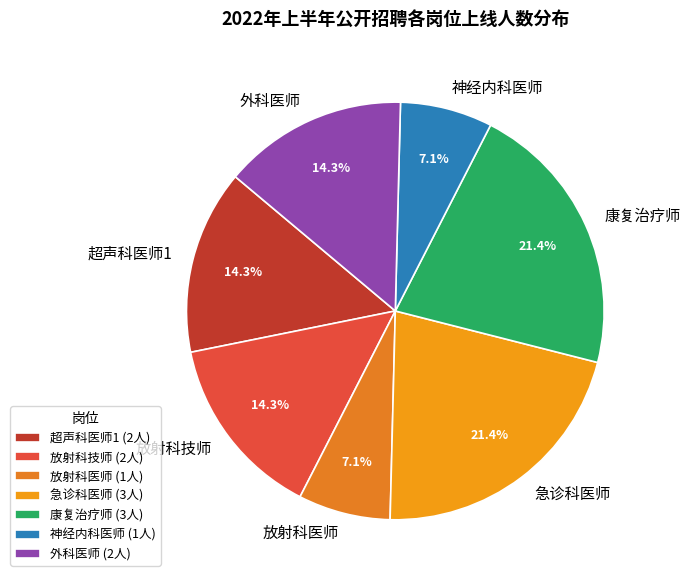

Which has a higher value, 康复治疗师 or 神经内科医师?

康复治疗师